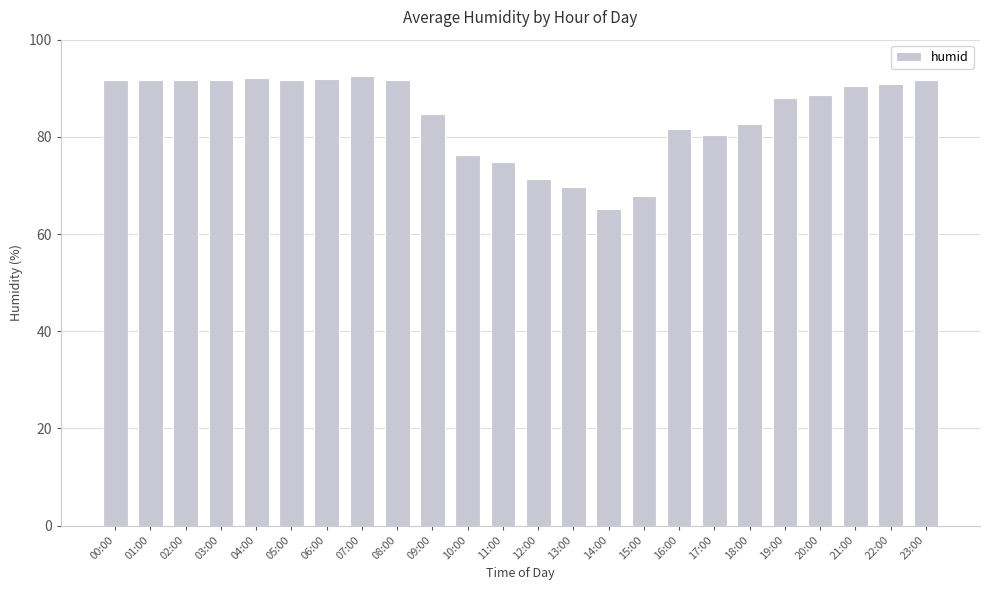

The chart shows a value of 65.2 at 14:00. True or false?

True